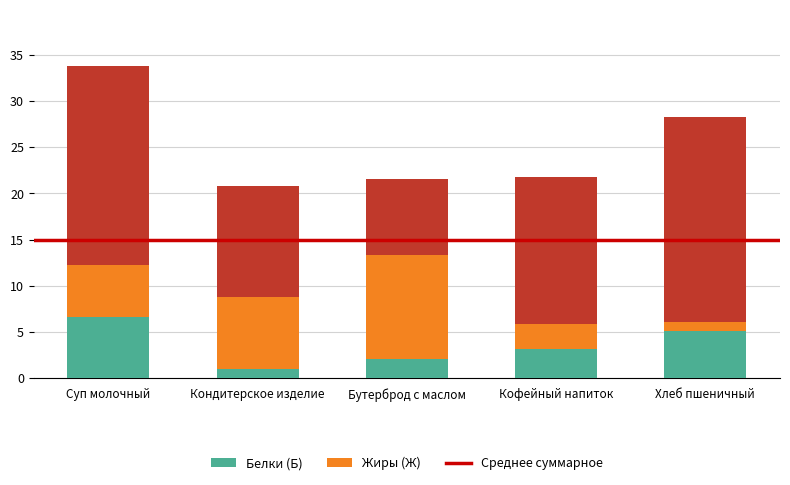

Are the bars grouped side by side (vs. stacked)?

No